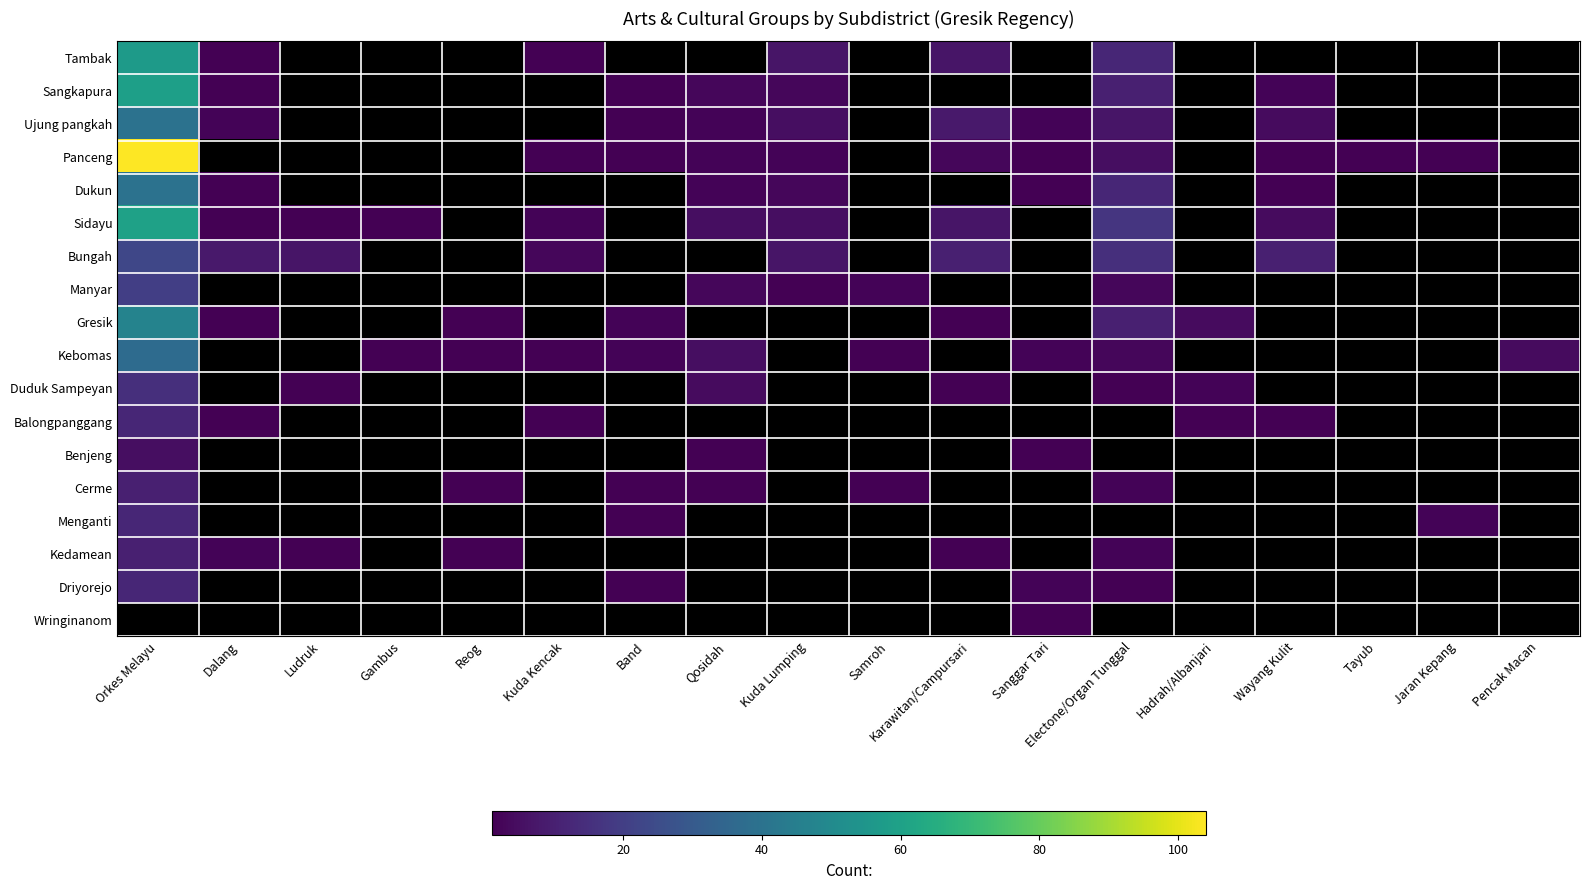

Is it true that Duduk Sampeyan equals 1 at Karawitan/Campursari?

True